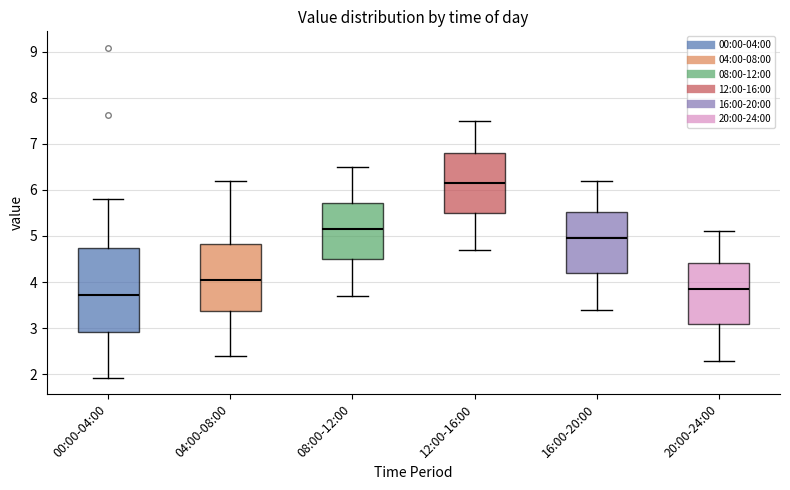

Reading left to right, transcribe this box plot: for each box, give where its median line is, the range the box spans, and where its two whiskers end, as read against the y-axis. The values are not printed on the chart, so give them approximately, as read against the axis.

00:00-04:00: median 3.7, box 2.9 to 4.7, whiskers 1.9 to 5.8
04:00-08:00: median 4.1, box 3.4 to 4.8, whiskers 2.4 to 6.2
08:00-12:00: median 5.2, box 4.5 to 5.7, whiskers 3.7 to 6.5
12:00-16:00: median 6.2, box 5.5 to 6.8, whiskers 4.7 to 7.5
16:00-20:00: median 5.0, box 4.2 to 5.5, whiskers 3.4 to 6.2
20:00-24:00: median 3.9, box 3.1 to 4.4, whiskers 2.3 to 5.1